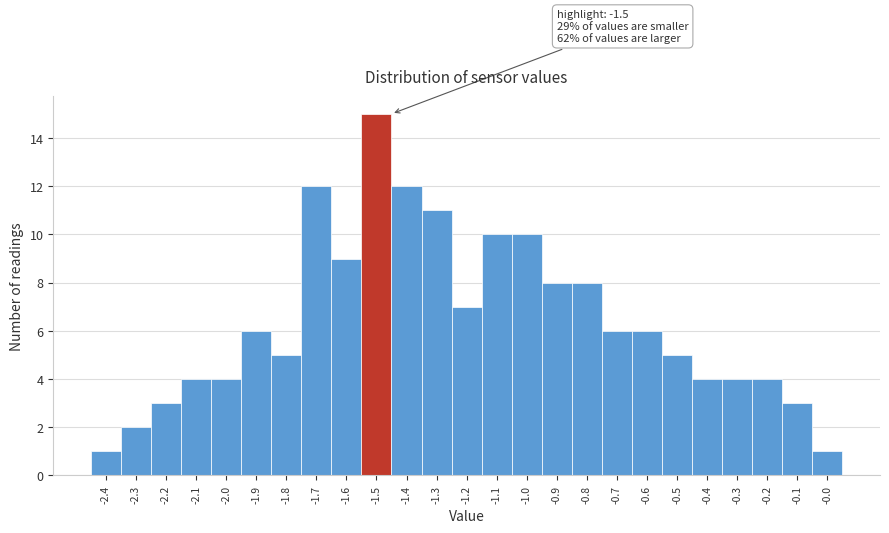

Over which range of the x-axis is the bar tallest?

-1.55 to -1.45